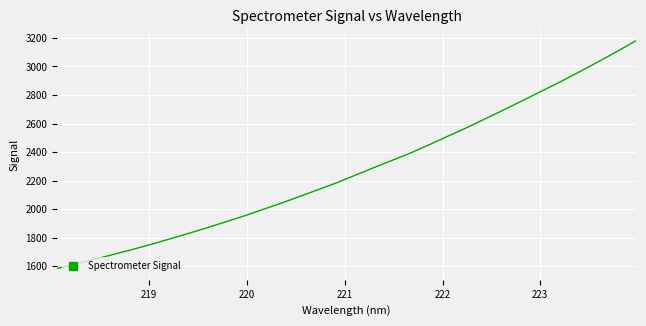

What is the difference between the maximum and minimum values?

1597.3